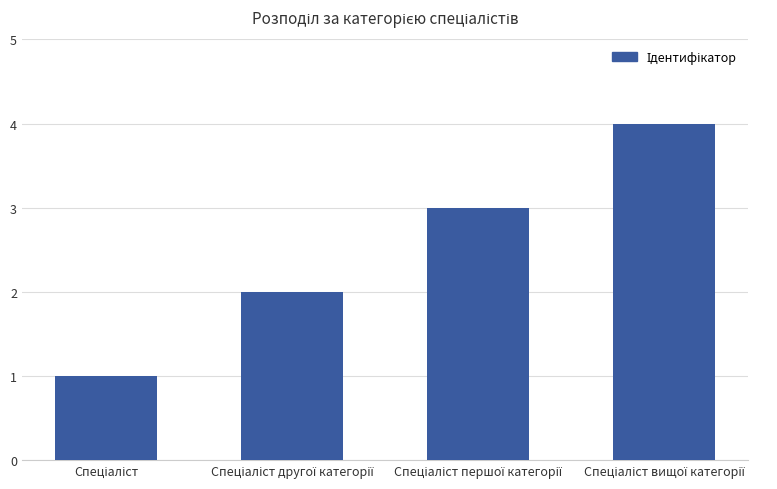

What is the maximum value shown in the chart?

4